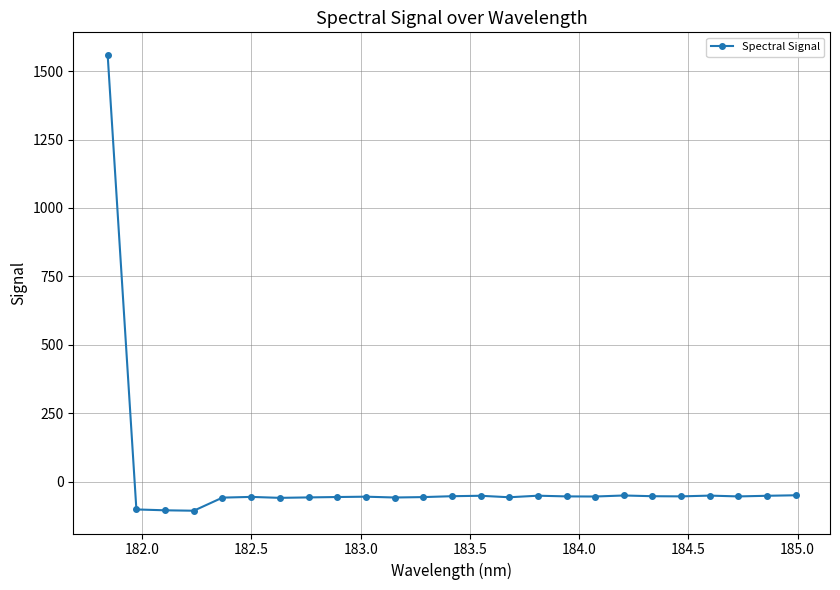

Does the chart have visible grid lines?

Yes